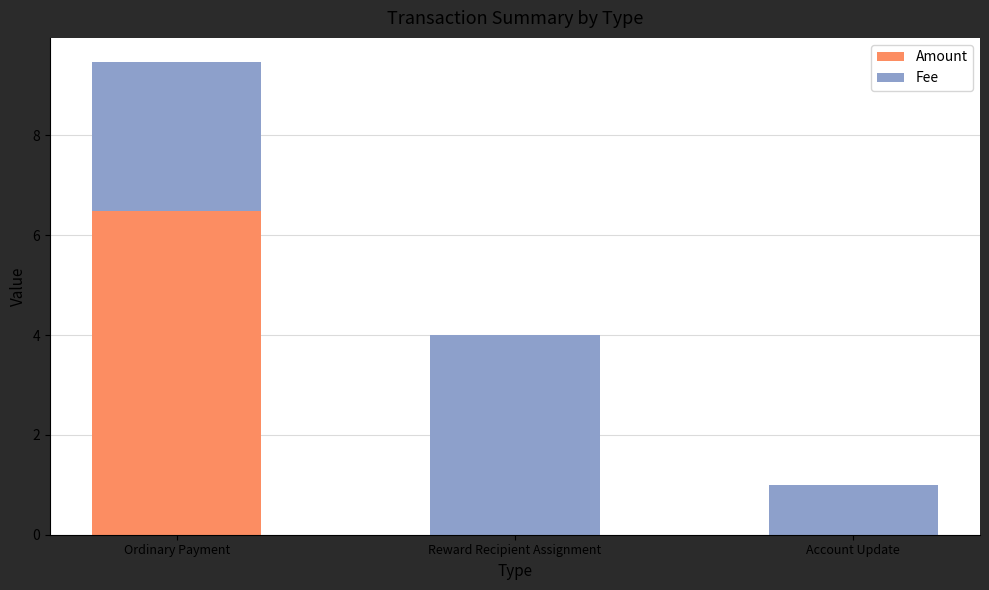

Reading right to left, transcribe the values for Amount.

Account Update=0.0	Reward Recipient Assignment=0.0	Ordinary Payment=6.5